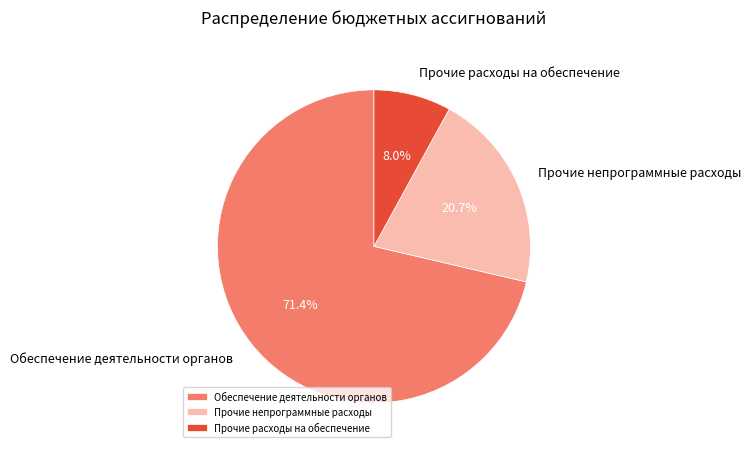

What percentage is the Прочие расходы на обеспечение slice, to the nearest percent?

8%